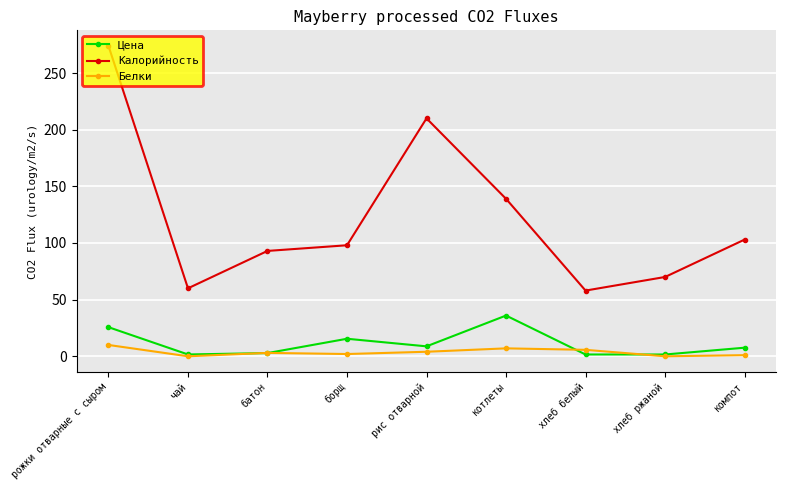

What is the greatest value displayed?

274.0